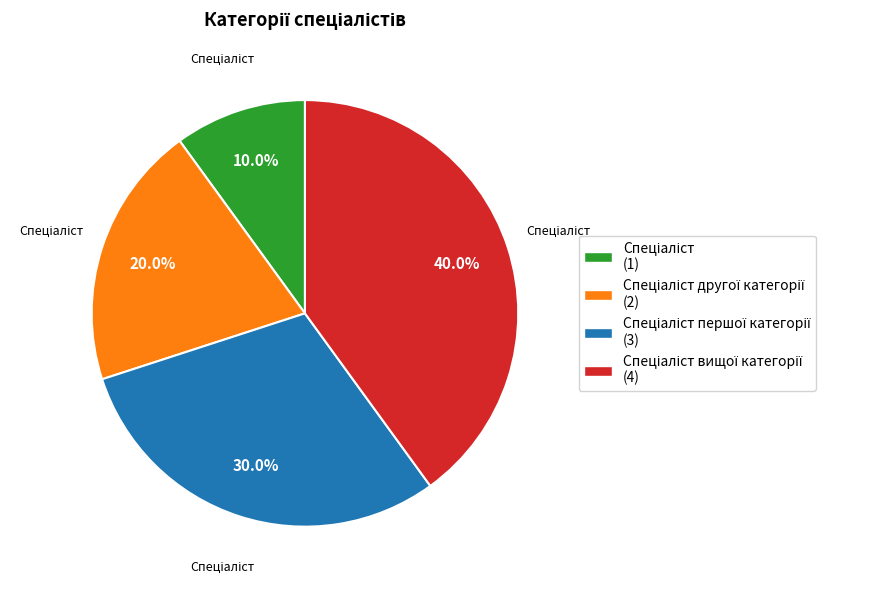

Count the number of slices in the pie.

4